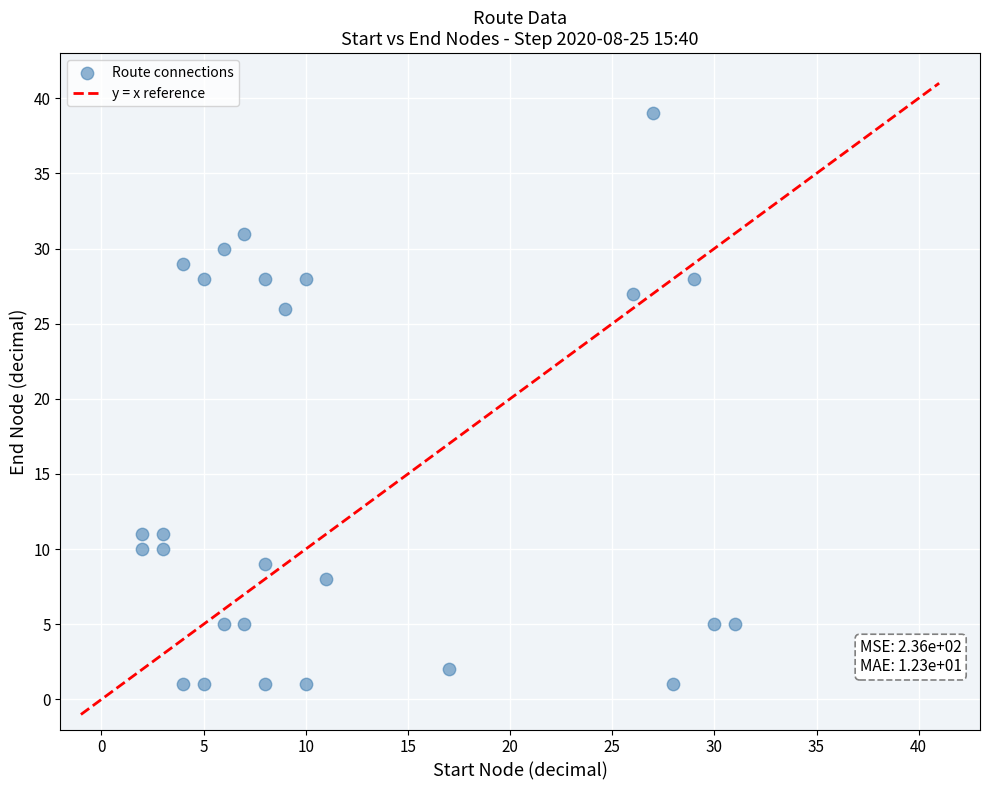

What is the range of X values (max minus min)?

29